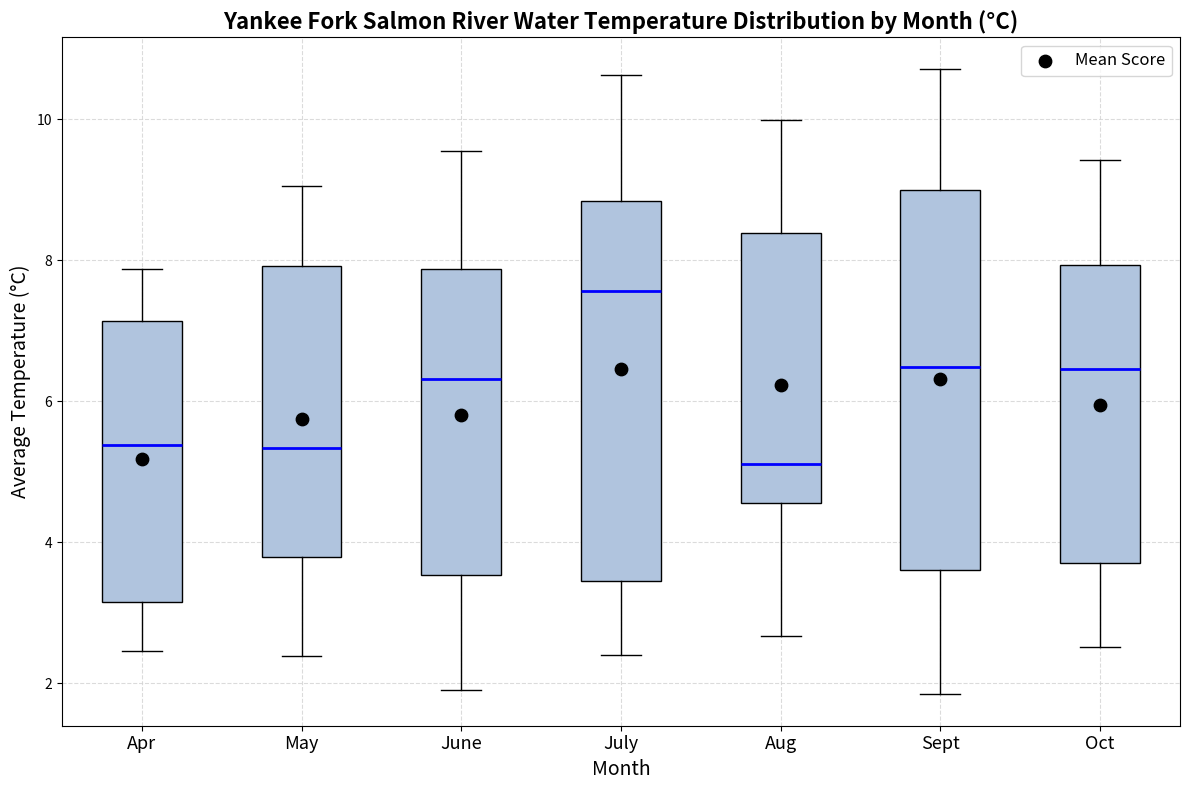

Reading left to right, read every box against the y-axis: the position of its median line, the range the box covers, and the ends of its whiskers. The values are not printed on the chart, so give them approximately, as read against the axis.

Apr: median 5.4, box 3.2 to 7.2, whiskers 2.4 to 7.8
May: median 5.4, box 3.8 to 8.0, whiskers 2.4 to 9.0
June: median 6.4, box 3.6 to 7.8, whiskers 1.8 to 9.6
July: median 7.6, box 3.4 to 8.8, whiskers 2.4 to 10.6
Aug: median 5.2, box 4.6 to 8.4, whiskers 2.6 to 10.0
Sept: median 6.4, box 3.6 to 9.0, whiskers 1.8 to 10.8
Oct: median 6.4, box 3.8 to 8.0, whiskers 2.6 to 9.4